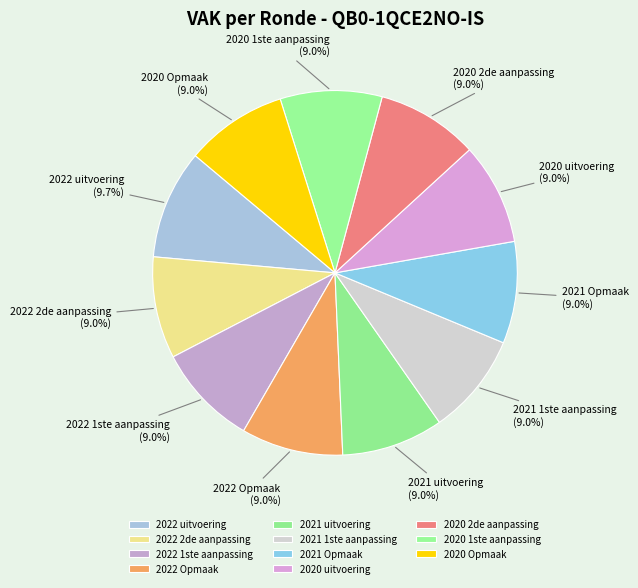

Which category has the biggest portion of the pie?

2022 uitvoering